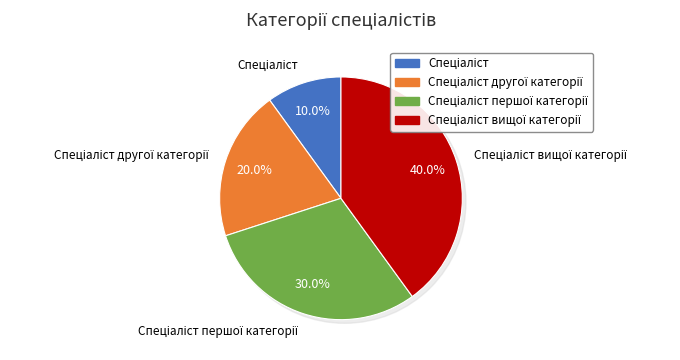

To the nearest percent, what is the combined percentage of Спеціаліст and Спеціаліст вищої категорії?

50%